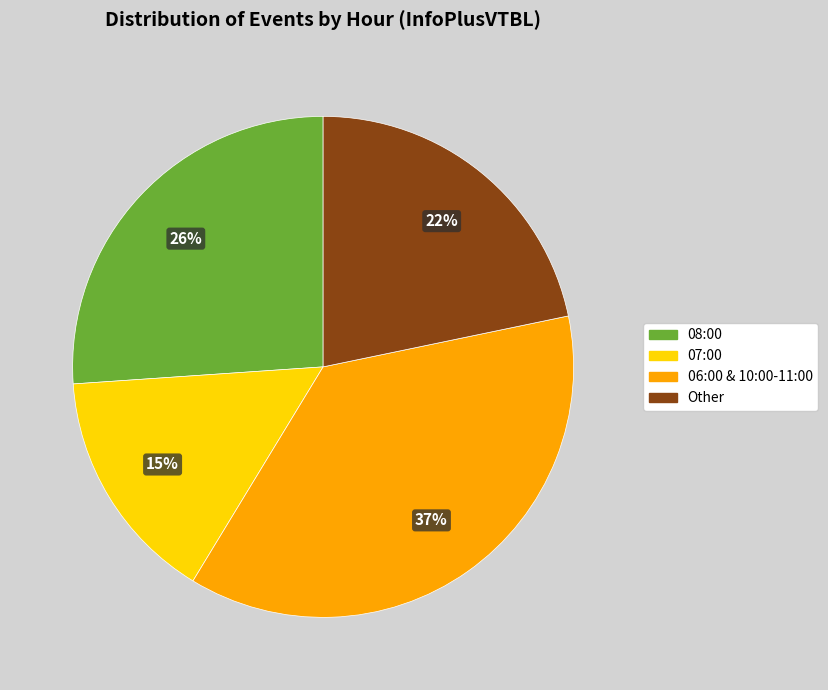

Does any single category account for the majority?

No